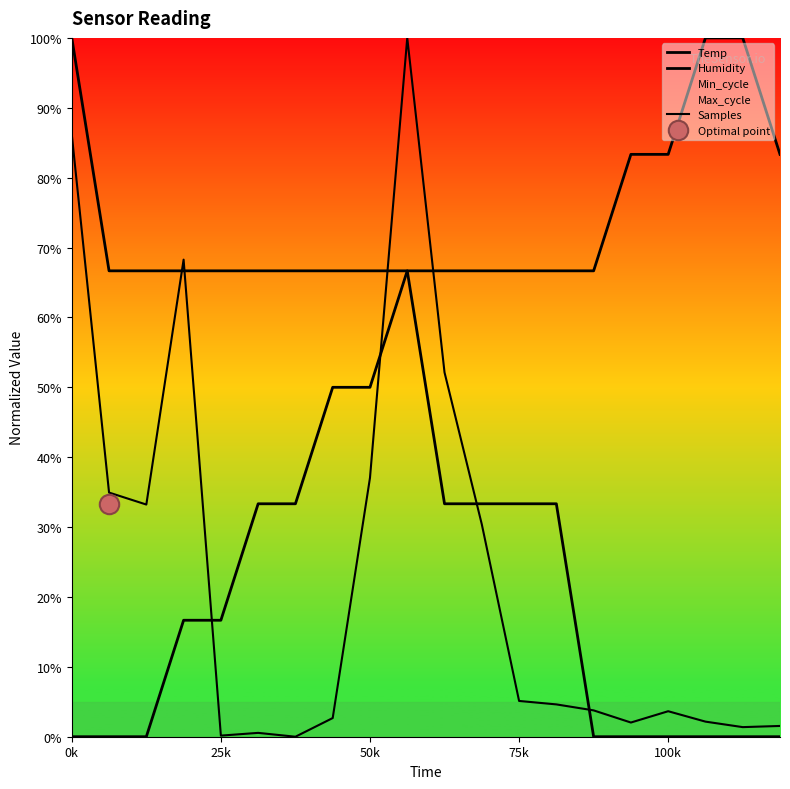

How many times do Humidity and Temp cross each other?

1